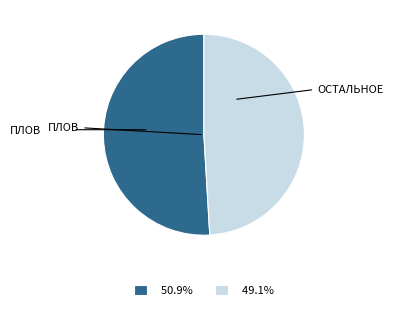

How many slices are in this pie chart?

2